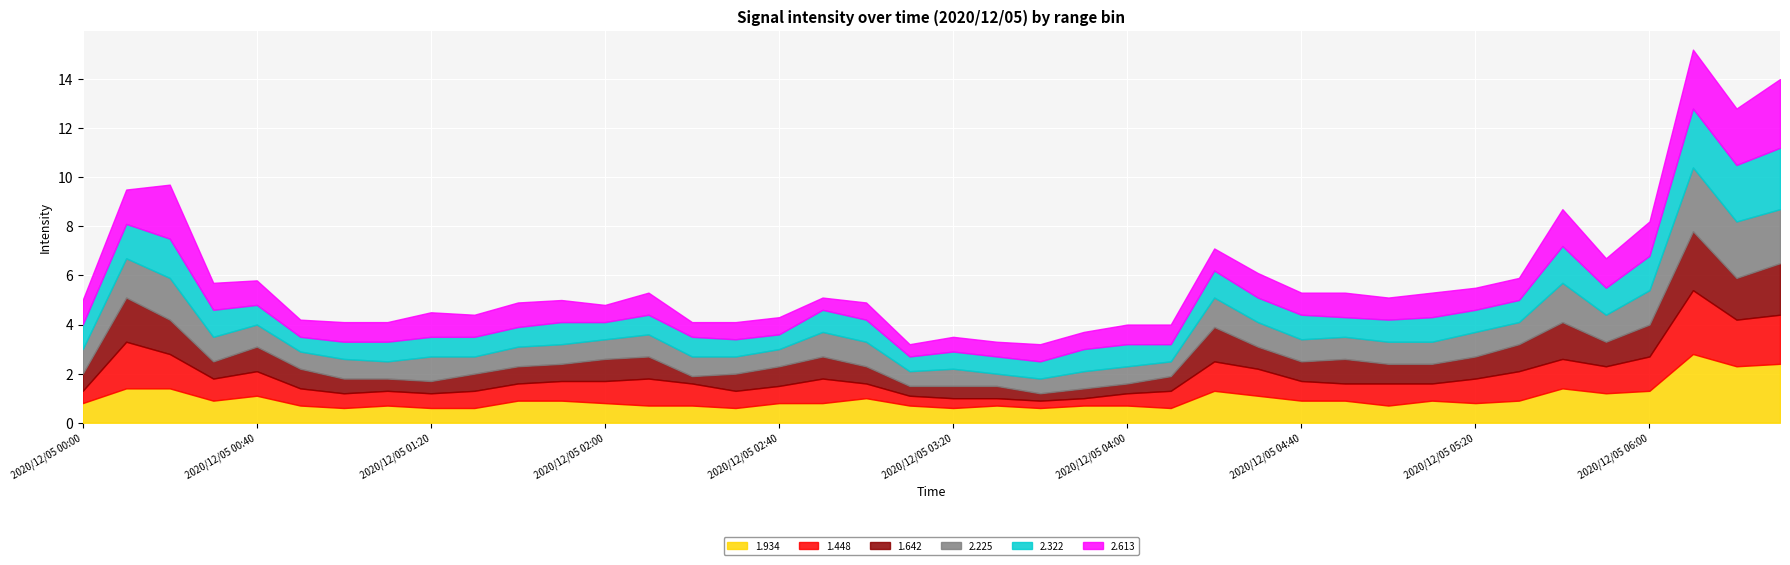

Rank the series at 2020/12/05 02:00 from highest to lowest value.

1.448, 1.642, 1.934, 2.225, 2.322, 2.613